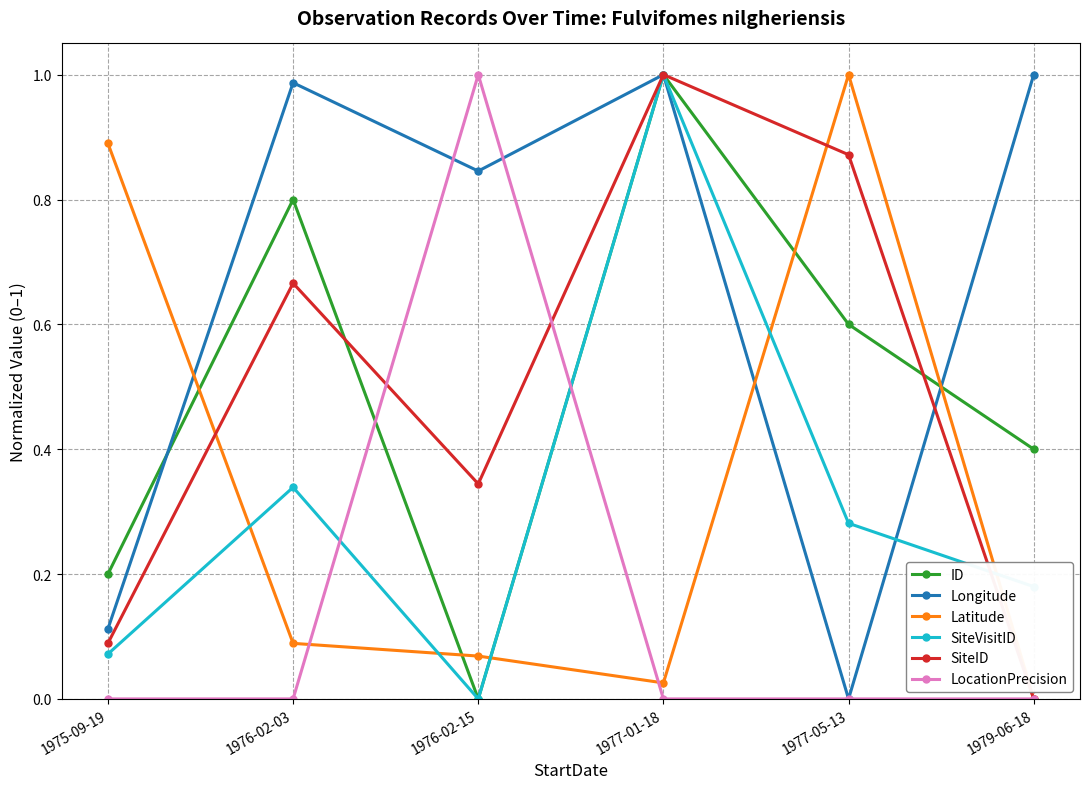

Between 1977-01-18 and 1979-06-18, which series saw the biggest shift?

SiteID